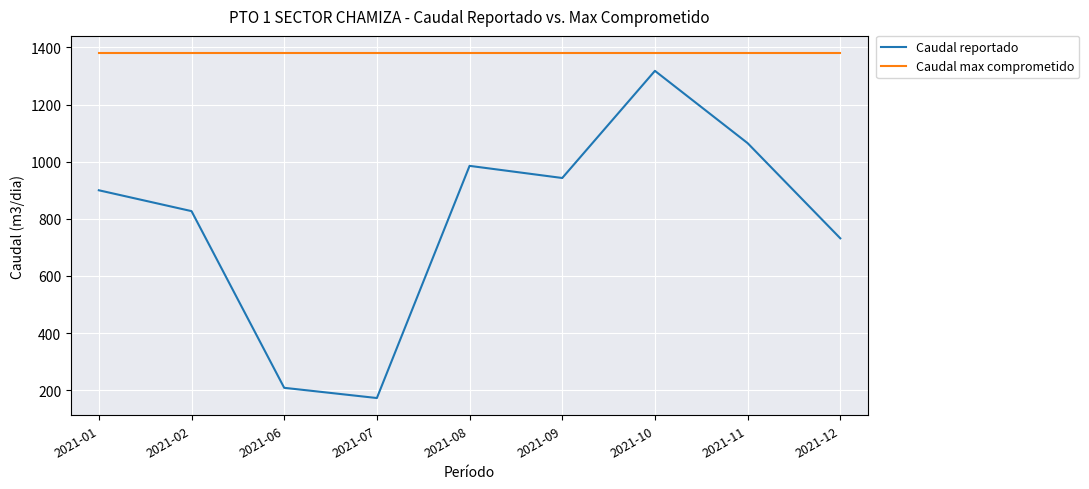

How many categories are shown in the chart?

9